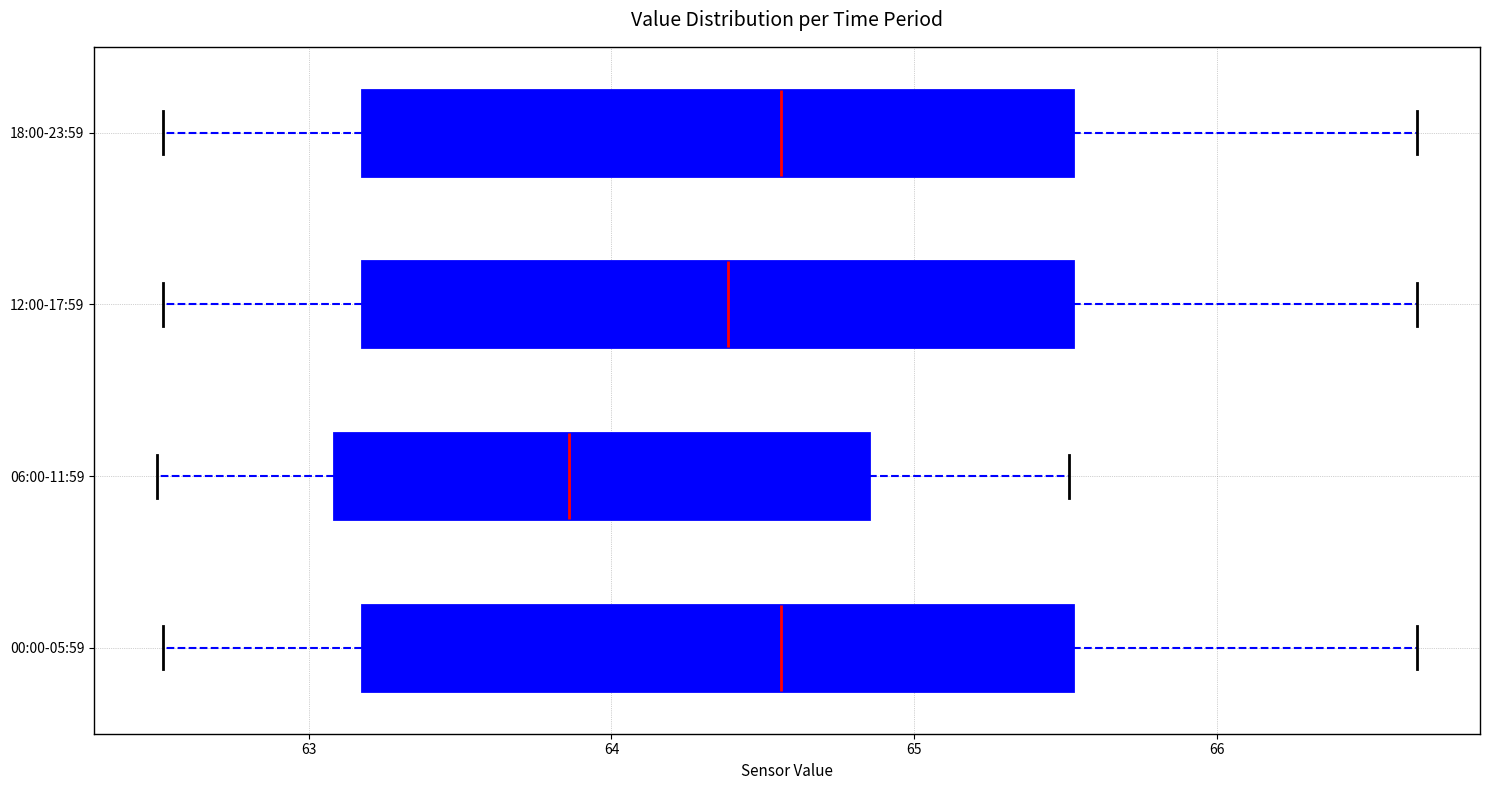

Where does the median line of the box for 18:00-23:59 sit on the x-axis? The values are not printed on the chart, so give them approximately, as read against the axis.

64.6